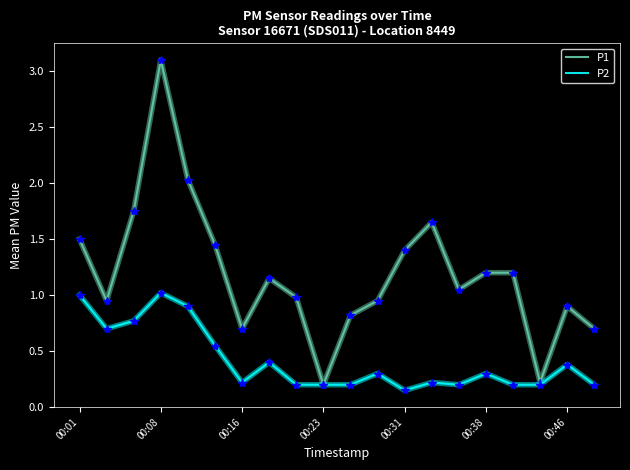

Which series has the largest total across all categories?

P1